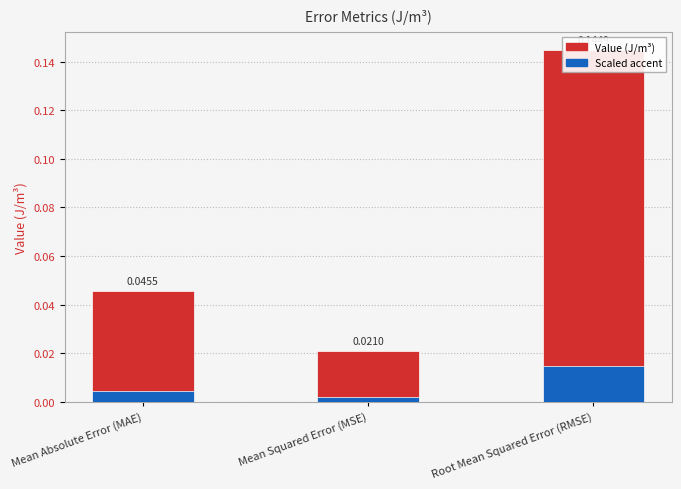

The Value (J/m³) series shows 0.0 at Mean Absolute Error (MAE). True or false?

True